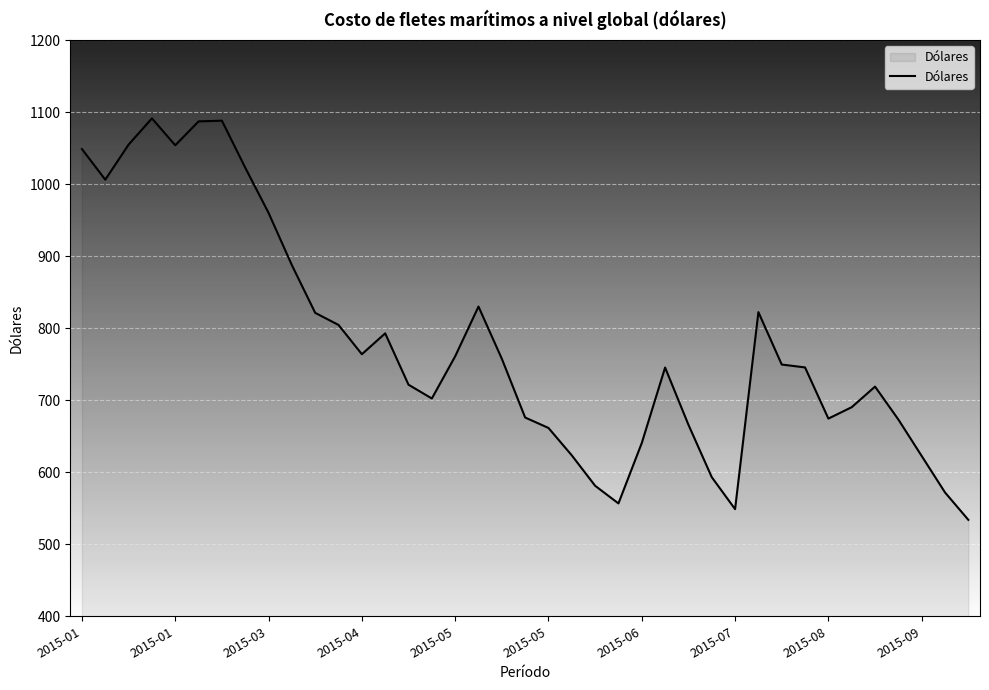

What is the greatest value displayed?

1091.5